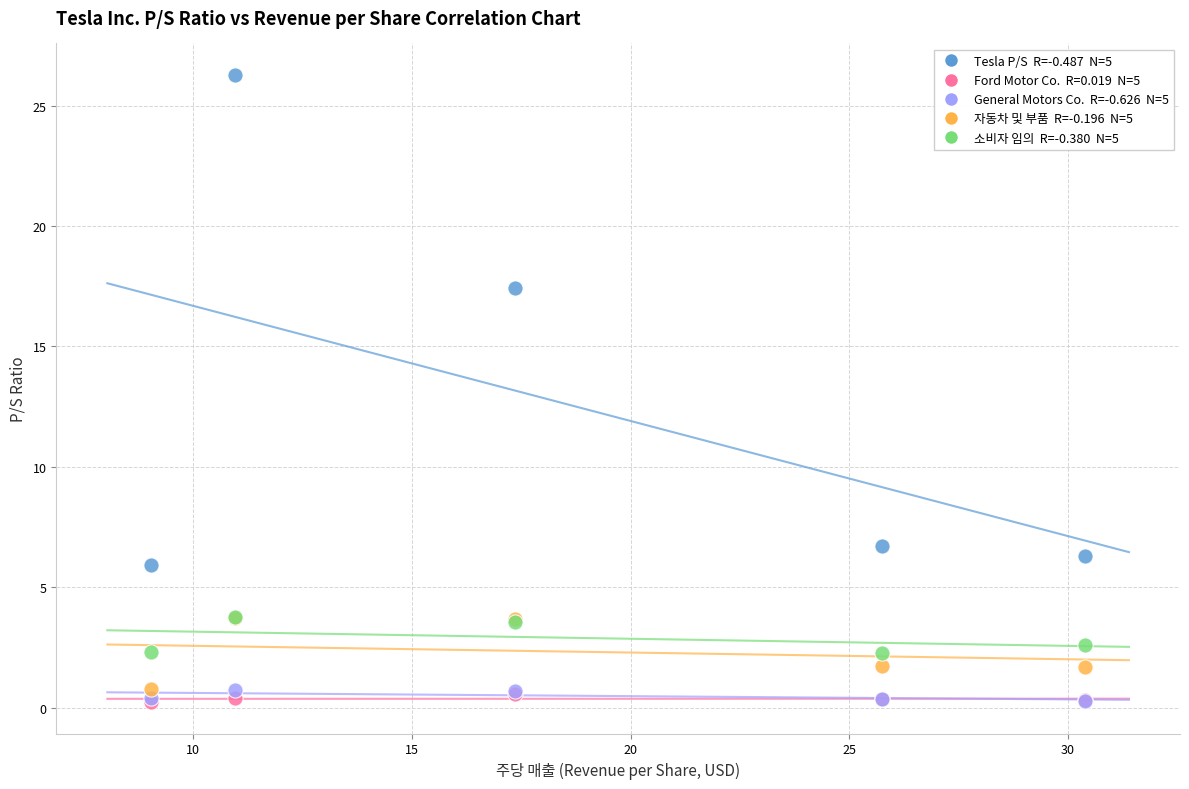

Across all series, what Y value is closest to 13?

17.4